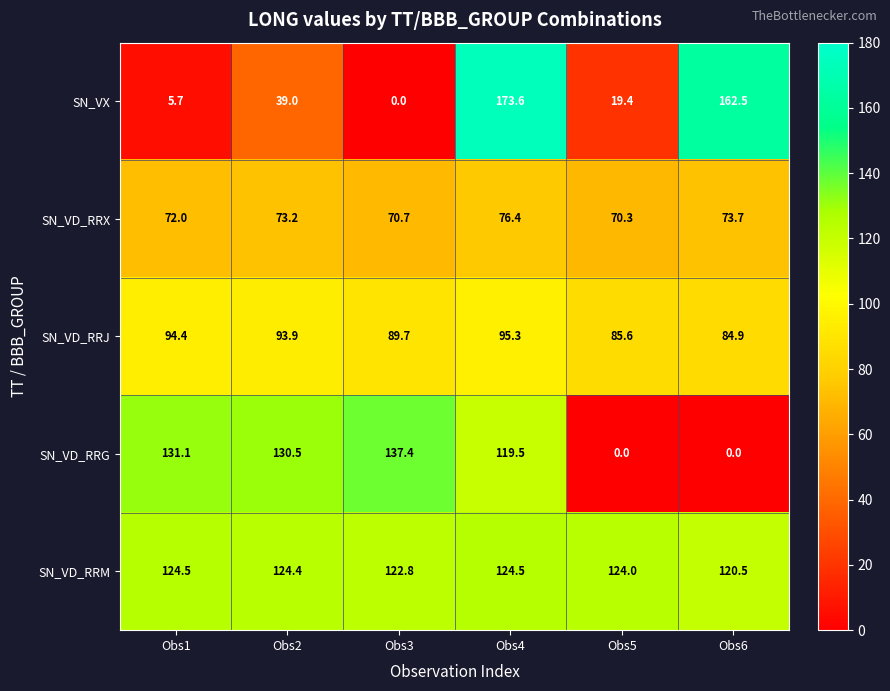

The SN_VD_RRJ series shows 128.5 at Obs2. True or false?

False